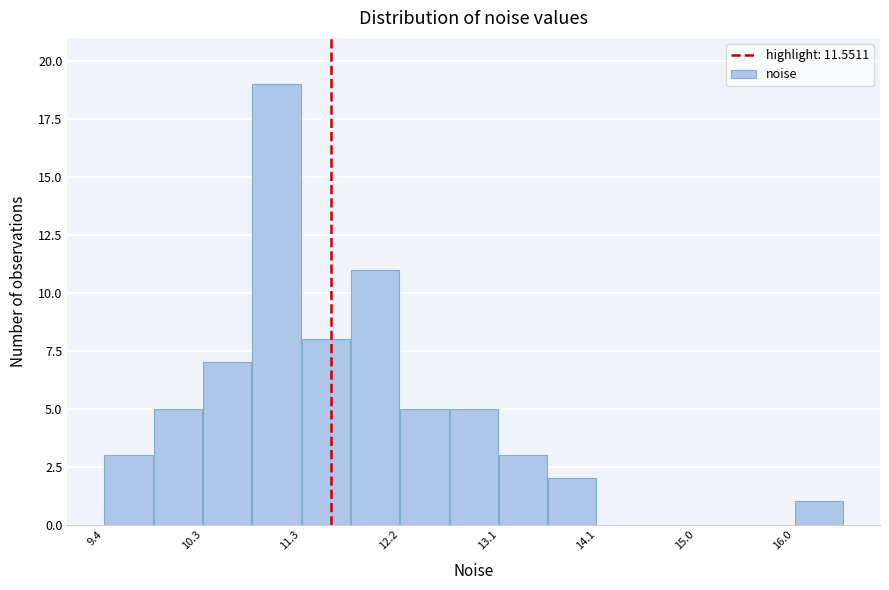

Reading left to right, transcribe this chart: for each bar, give the range it covers on the x-axis and its height. Neither the bar edges nor the heights are printed on the chart, so give them approximately, as read against the axes.

9.4 to 9.9: 3
9.9 to 10.3: 5
10.3 to 10.8: 7
10.8 to 11.3: 19
11.3 to 11.7: 8
11.7 to 12.2: 11
12.2 to 12.7: 5
12.7 to 13.1: 5
13.1 to 13.6: 3
13.6 to 14.1: 2
14.1 to 14.6: 0
14.6 to 15.0: 0
15.0 to 15.5: 0
15.5 to 16.0: 0
16.0 to 16.4: 1